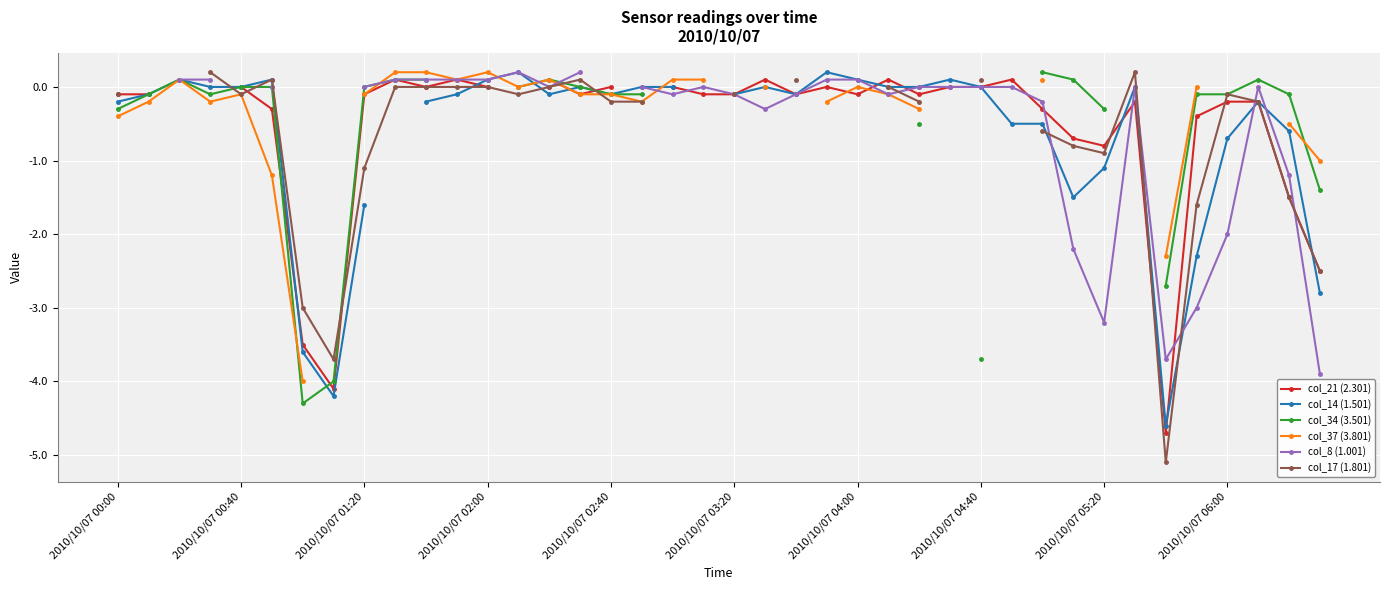

What is the difference between the maximum and minimum values in the col_37 (3.801) series?

4.2